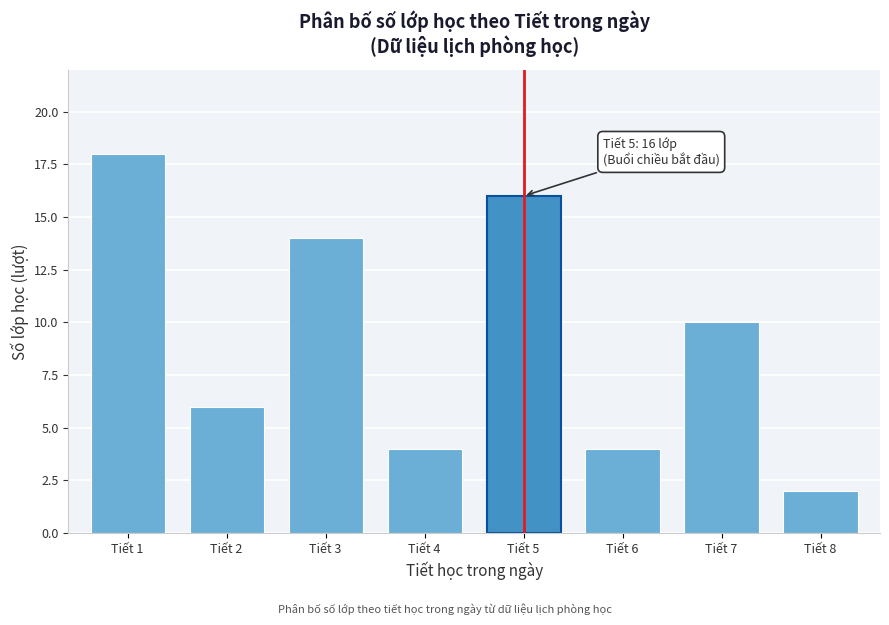

Reading left to right, extract all data points from this chart.

Tiết 1=18	Tiết 2=6	Tiết 3=14	Tiết 4=4	Tiết 5=16	Tiết 6=4	Tiết 7=10	Tiết 8=2